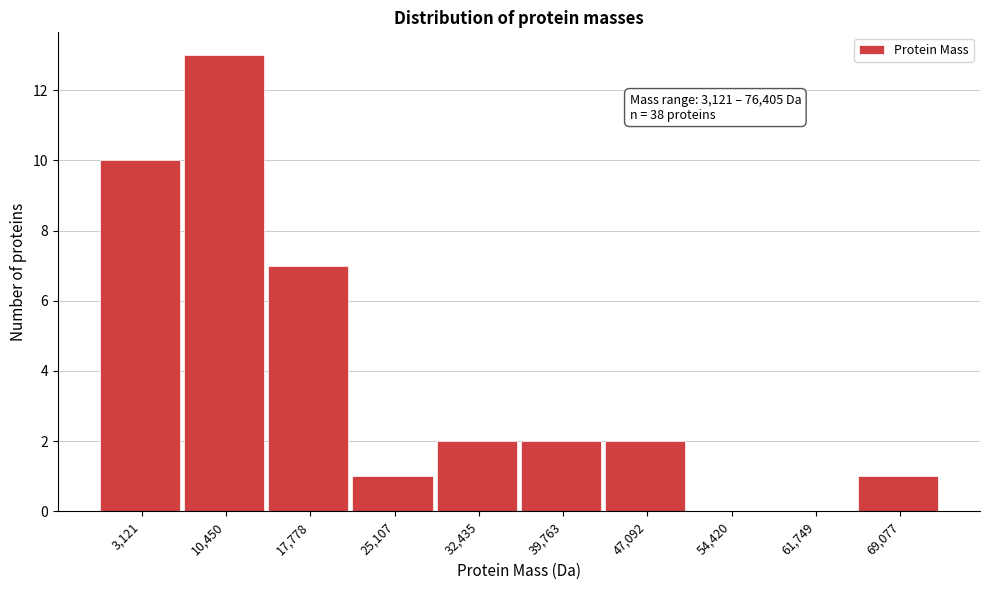

Reading left to right, list all the values displayed in this chart.

3,121=10	10,450=13	17,778=7	25,107=1	32,435=2	39,763=2	47,092=2	54,420=0	61,749=0	69,077=1